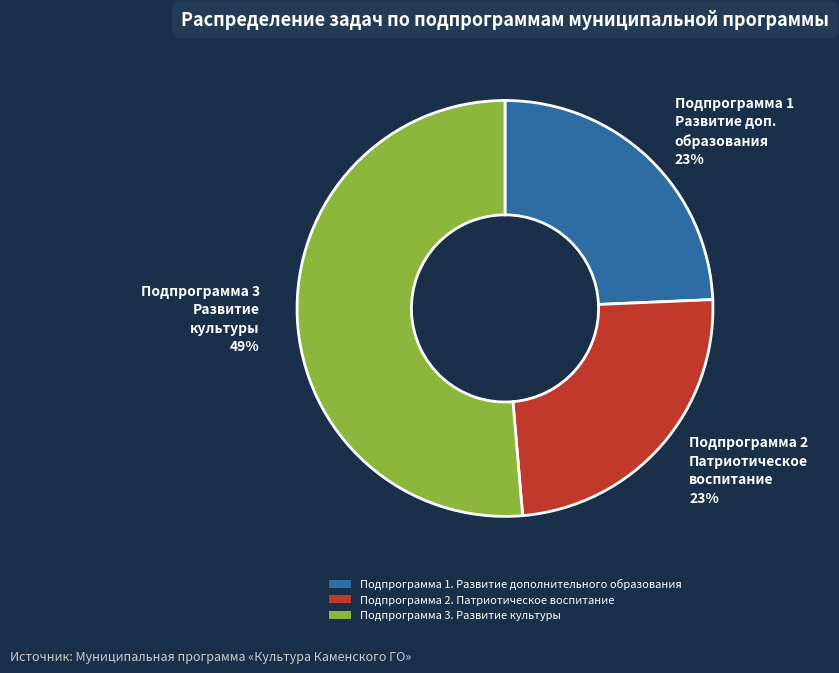

What portion of the pie excludes Подпрограмма 2. Патриотическое воспитание?

75.7%